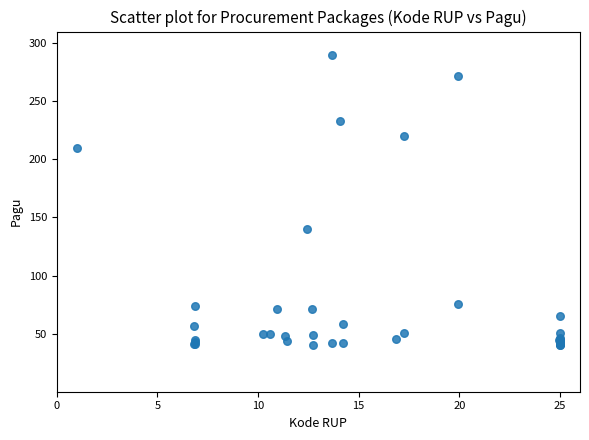

What Y value in the scatter plot is closest to 165?

140.4